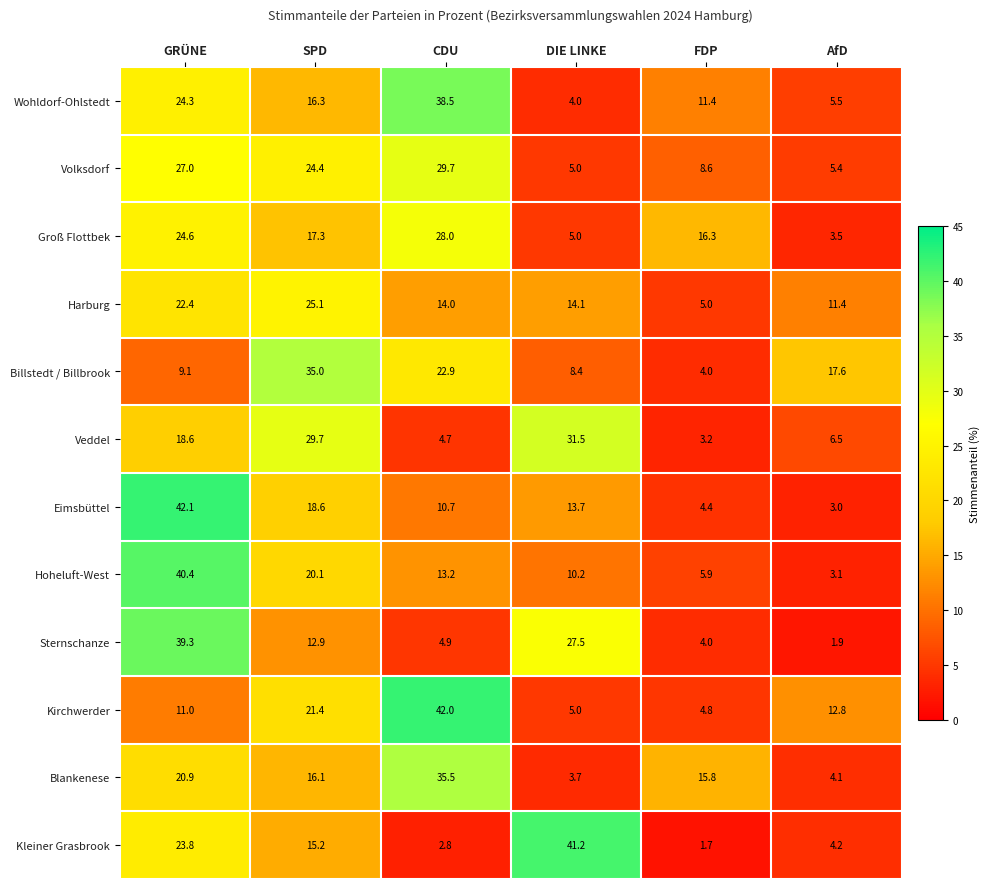

Is it true that Sternschanze equals 4.0 at FDP?

True